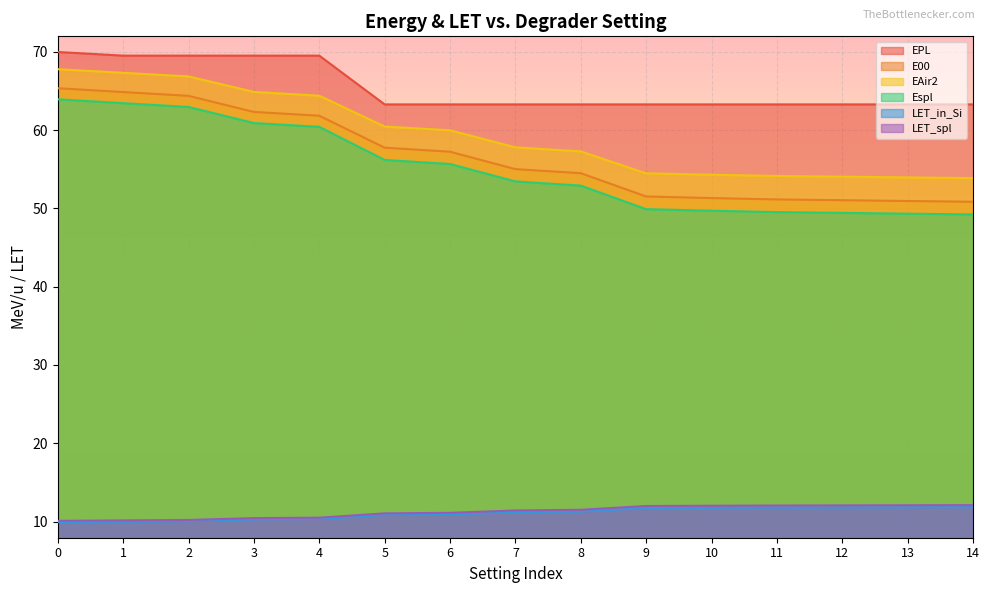

Reading left to right, what are all the values shown in this chart?

EPL: 70.0	69.5	69.5	69.5	69.5	63.3	63.3	63.3	63.3	63.3	63.3	63.3	63.3	63.3	63.3
E00: 65.4	64.9	64.4	62.3	61.9	57.8	57.3	55.0	54.5	51.5	51.3	51.2	51.1	51.0	50.9
EAir2: 67.8	67.3	66.9	64.9	64.4	60.5	60.0	57.8	57.3	54.5	54.3	54.2	54.1	54.0	53.9
Espl: 64.0	63.5	63.0	60.9	60.4	56.2	55.7	53.5	52.9	49.9	49.7	49.5	49.4	49.3	49.2
LET_in_Si: 9.9	10.0	10.0	10.3	10.3	10.8	10.9	11.2	11.3	11.7	11.8	11.8	11.8	11.8	11.8
LET_spl: 10.1	10.1	10.2	10.4	10.5	11.0	11.1	11.4	11.5	12.0	12.0	12.0	12.1	12.1	12.1